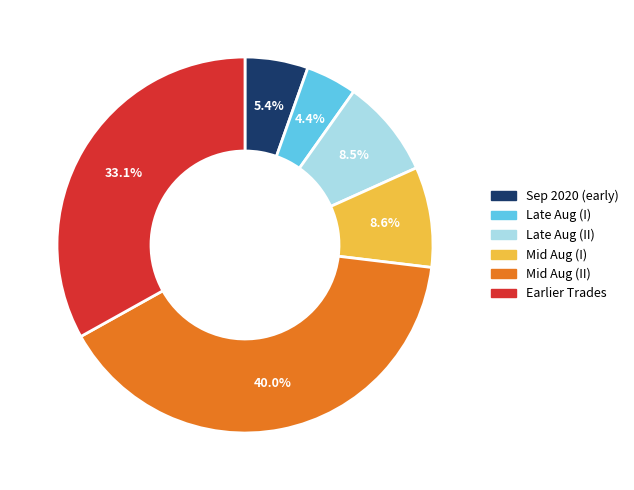

Does any single category account for the majority?

No